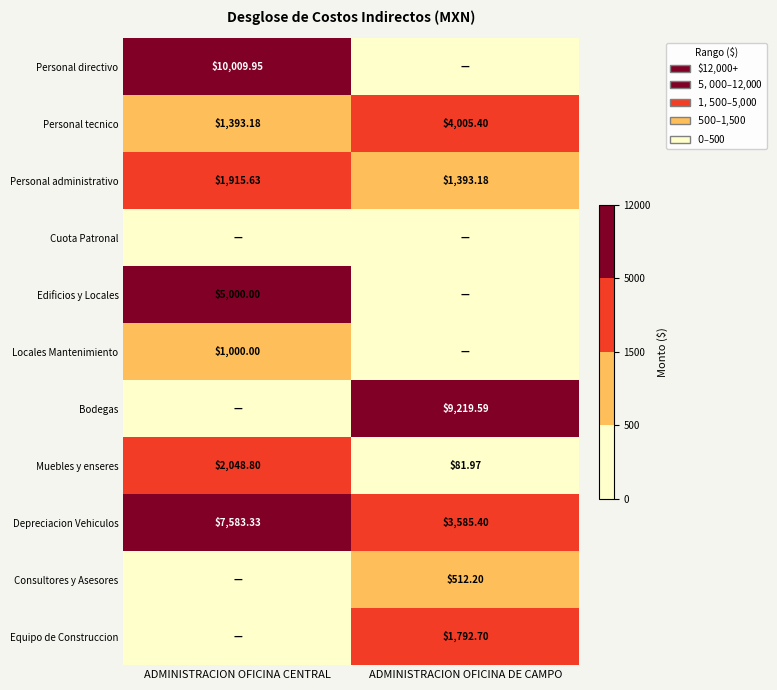

How many distinct data groups are displayed?

11